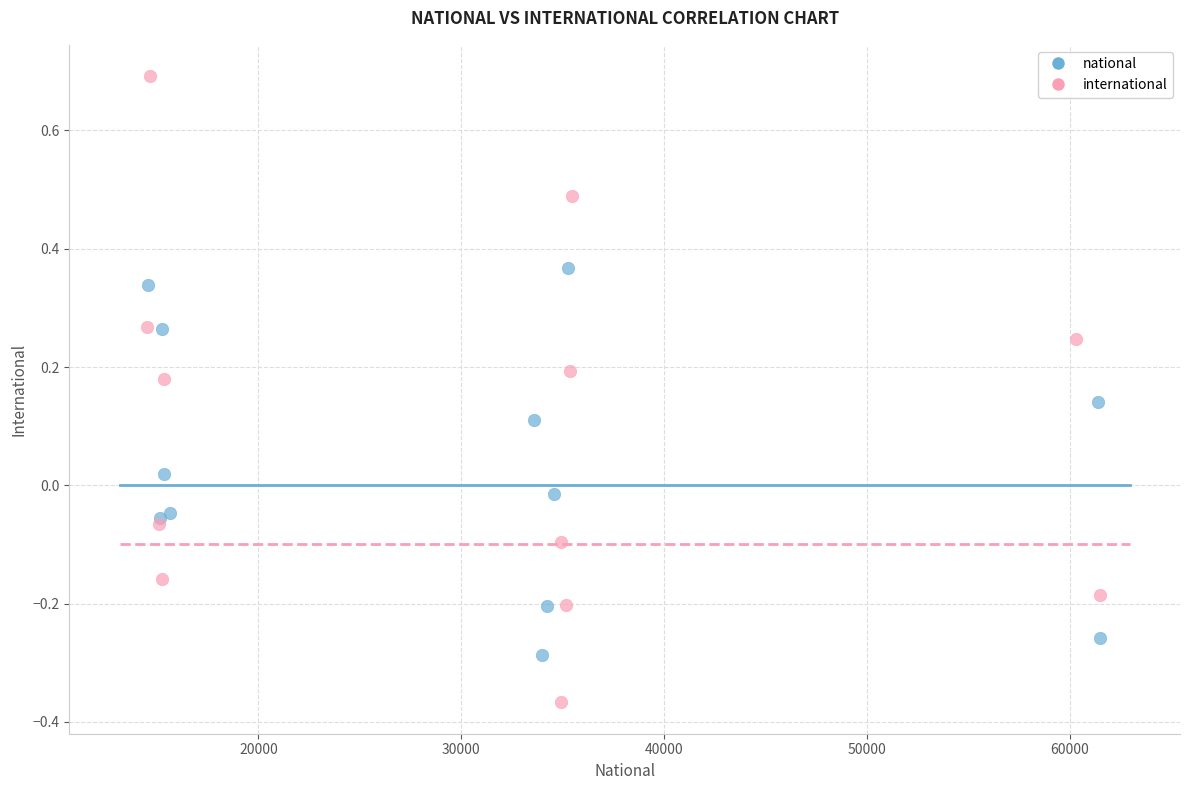

What are all the series names shown in the legend?

national, international